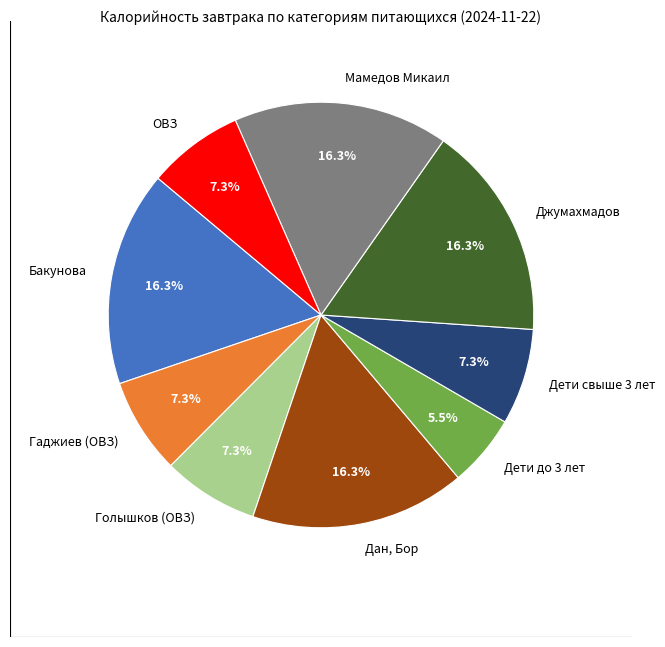

Between Дети до 3 лет and Гаджиев (ОВЗ), which is larger?

Гаджиев (ОВЗ)